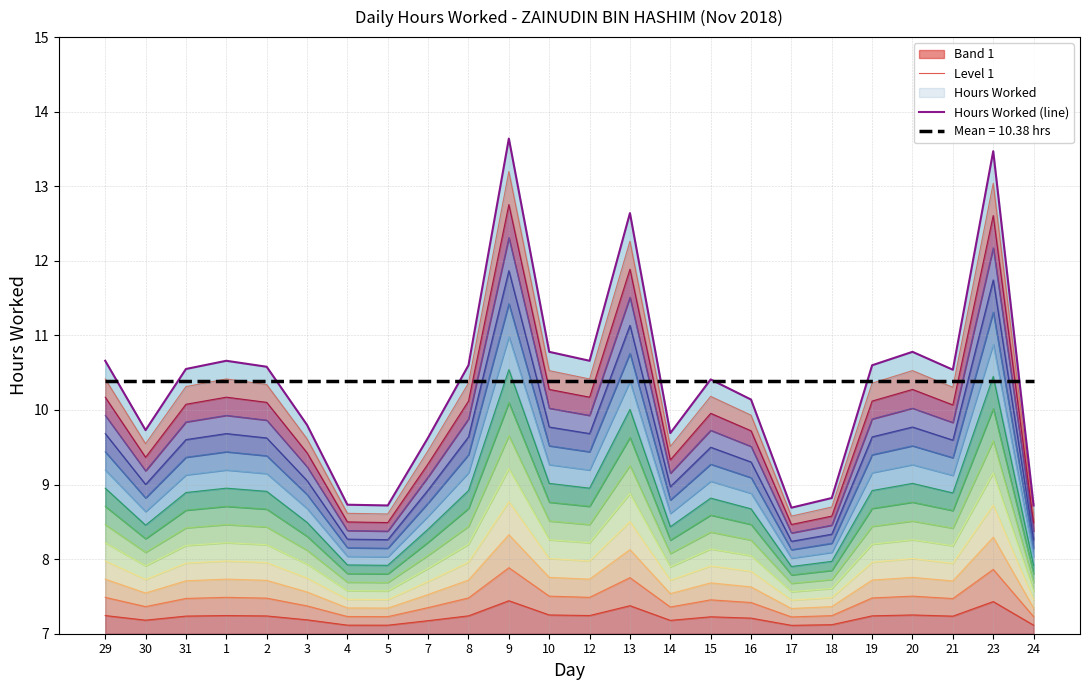

What is the difference between the highest and lowest values at 18?

1.7